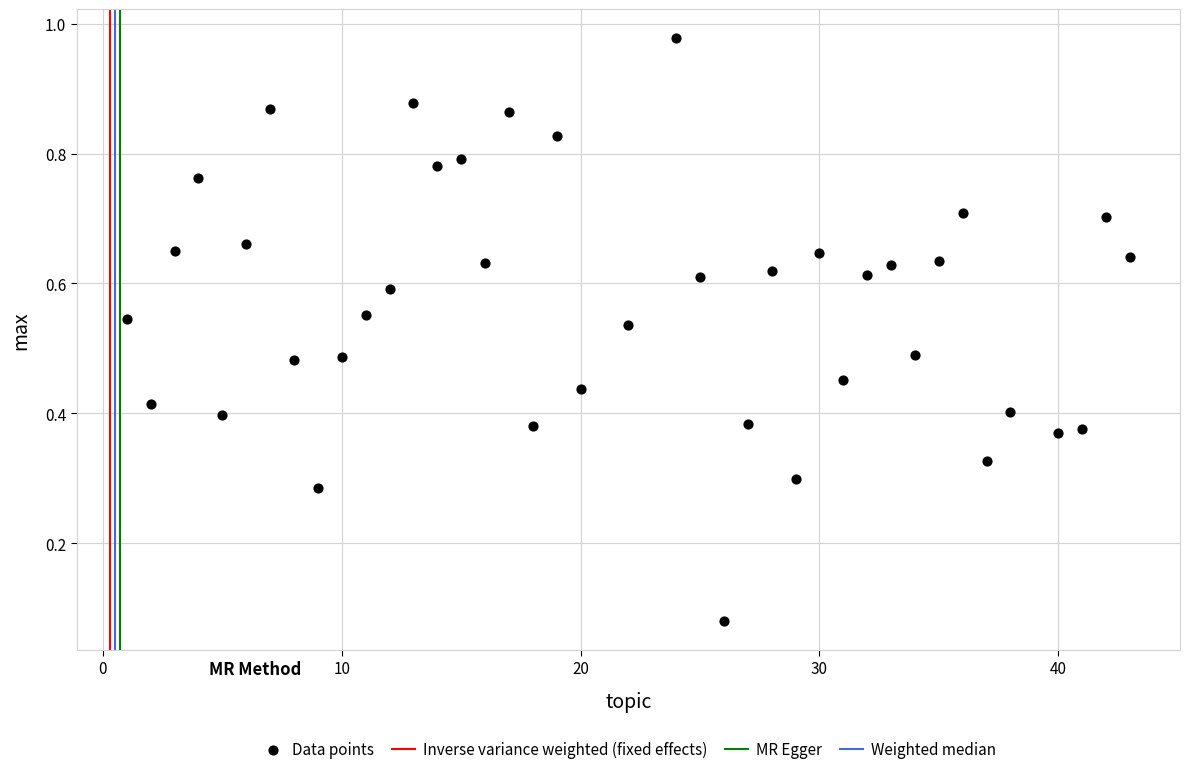

What is the range of X values (max minus min)?

42.0